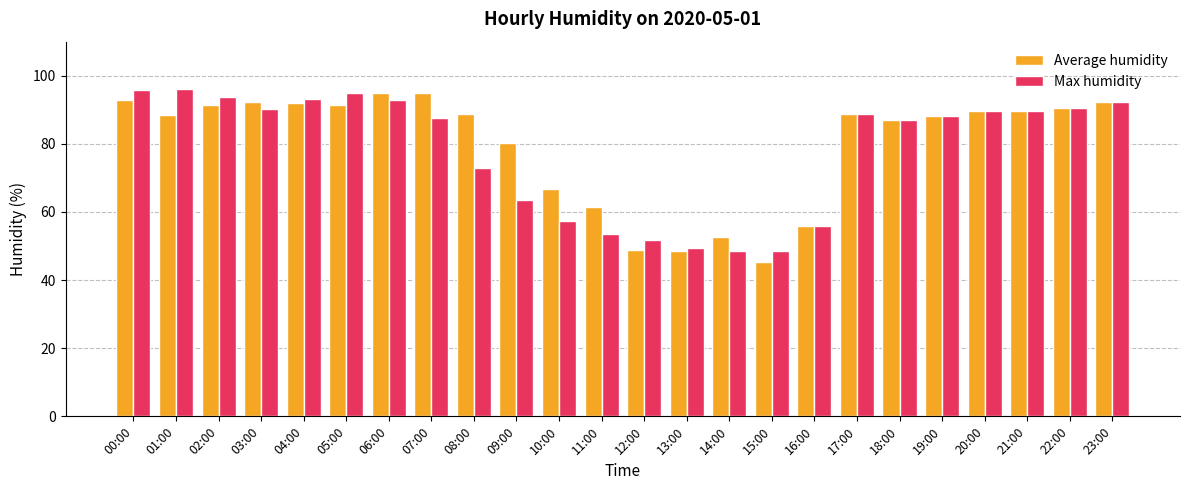

True or false: Average humidity has a value of 126.3 at 20:00.

False